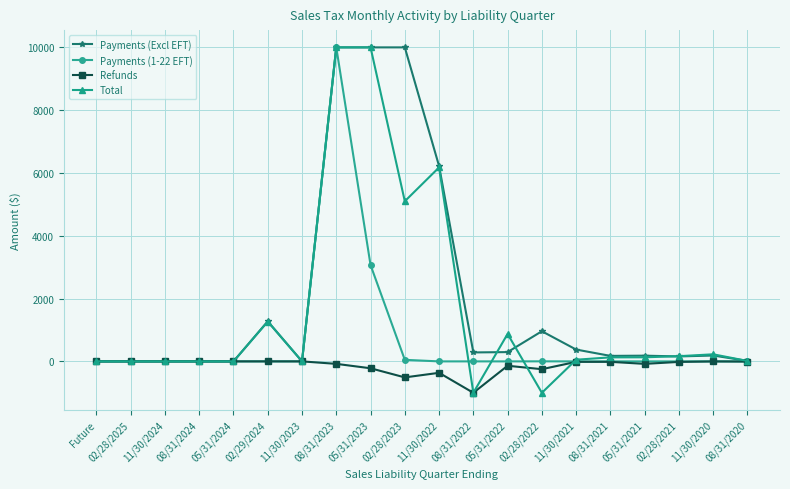

What are all the series names shown in the legend?

Payments (Excl EFT), Payments (1-22 EFT), Refunds, Total